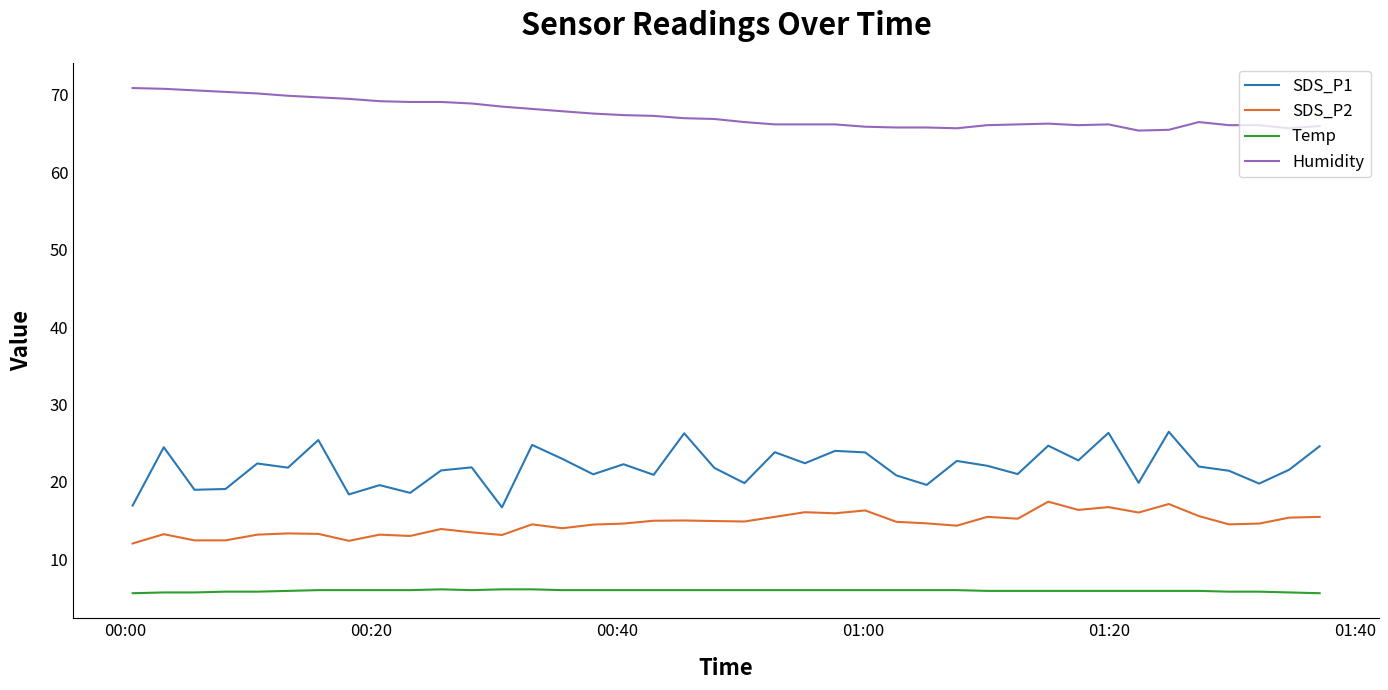

Which series has the largest total across all categories?

Humidity